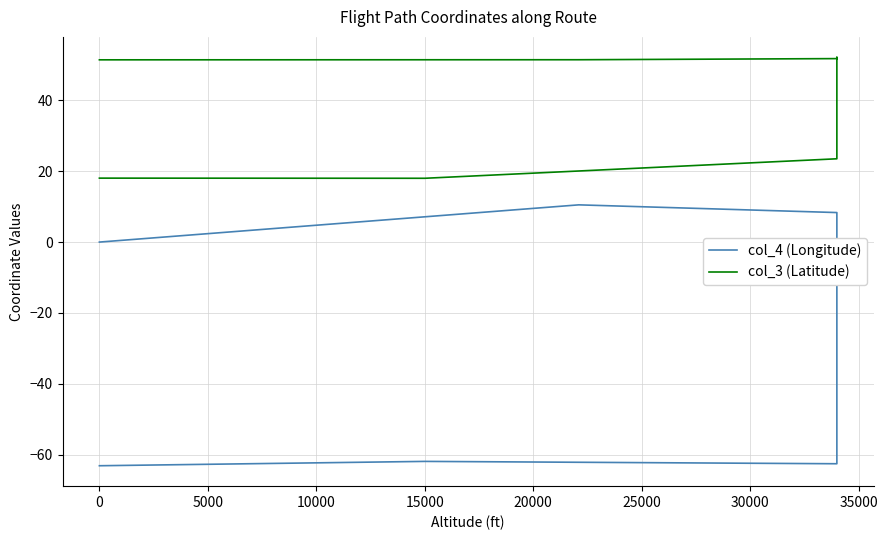

What are all the series names shown in the legend?

col_4 (Longitude), col_3 (Latitude)